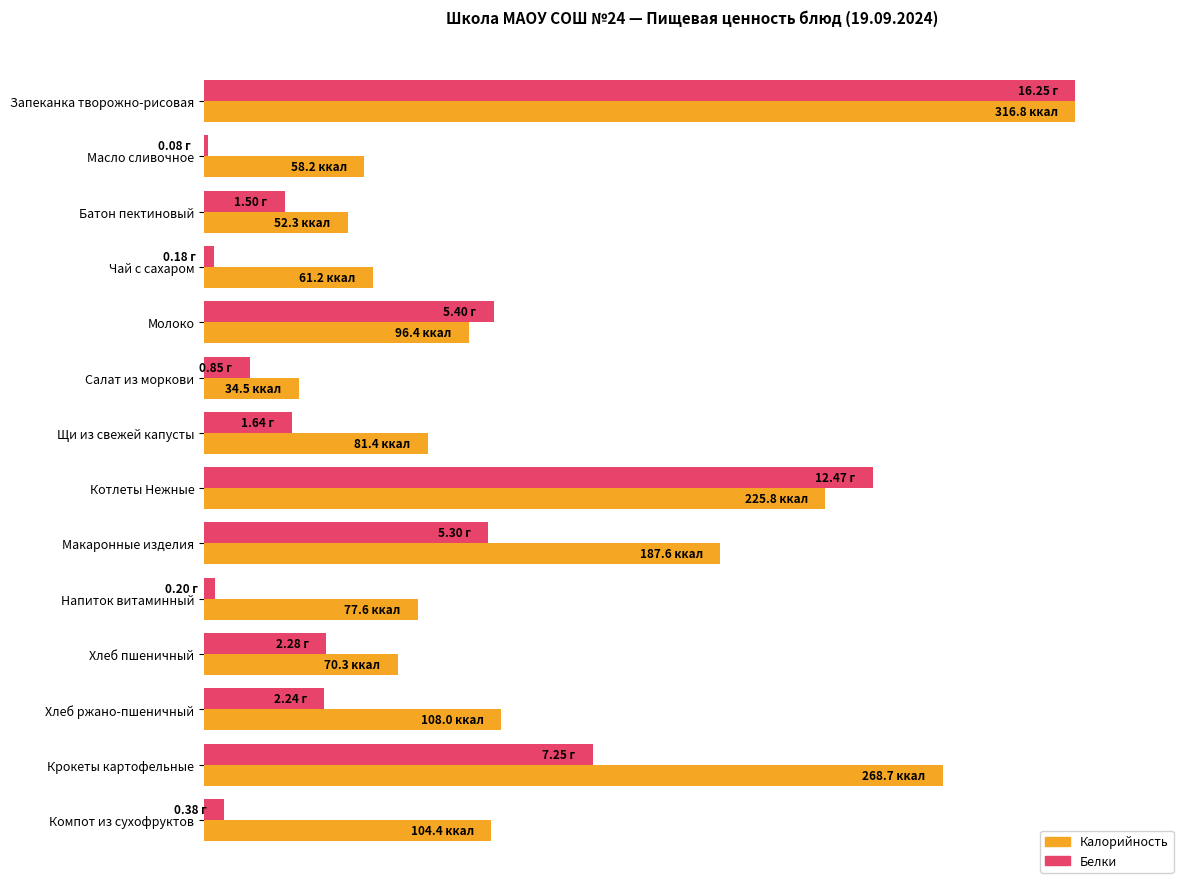

Which series has the largest total across all categories?

Калорийность